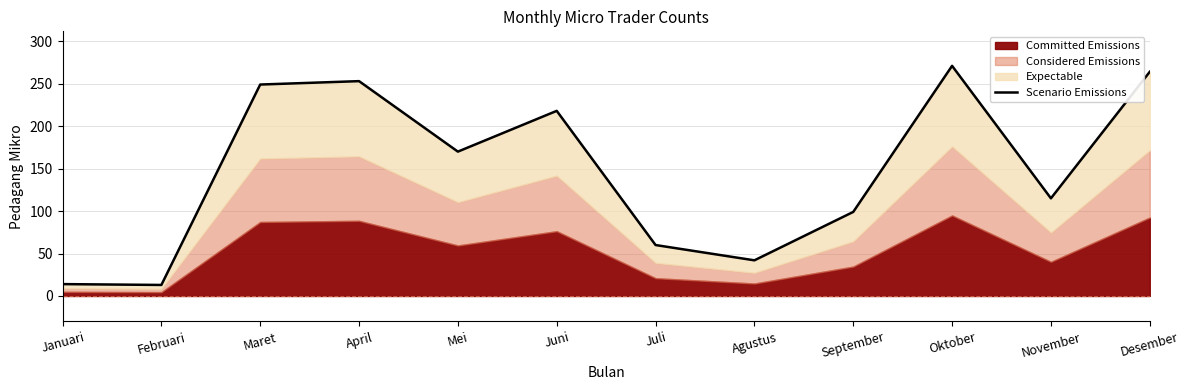

What is the difference between the values at Juni and April?

35